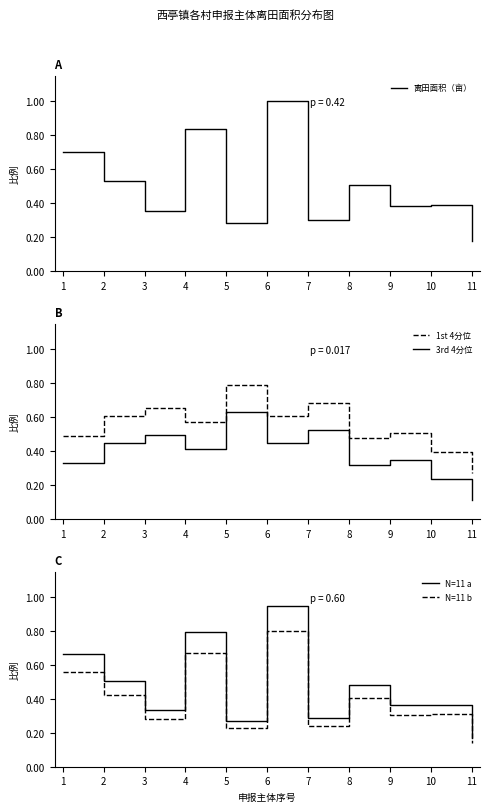

Between 4 and 10, which series saw the biggest shift?

离田面积（亩）